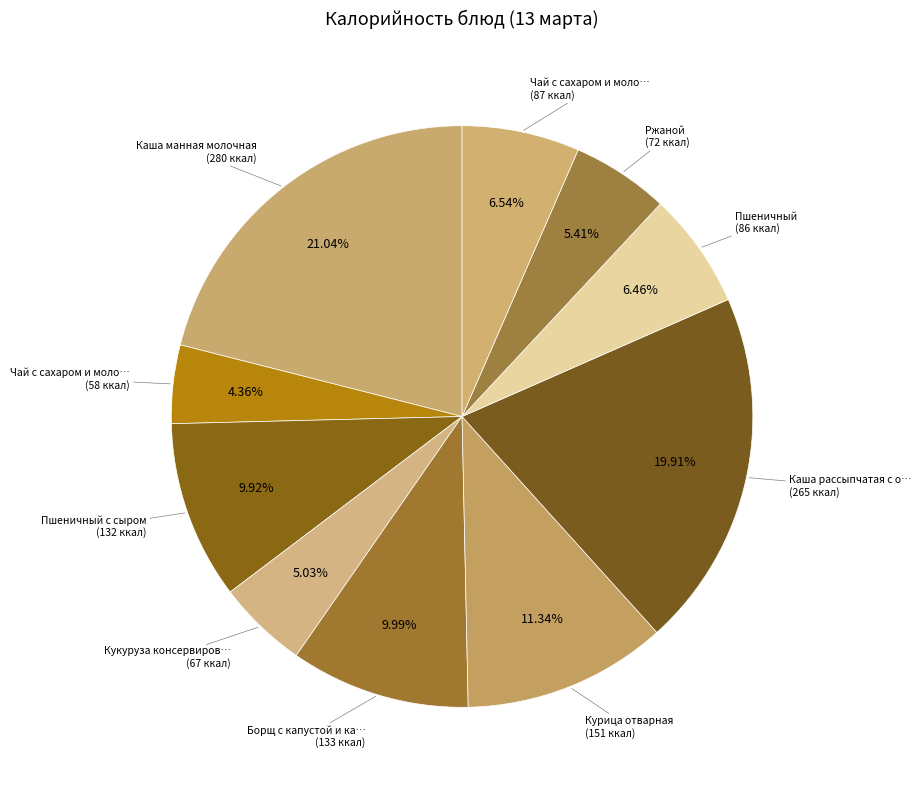

How many segments does this pie chart have?

10